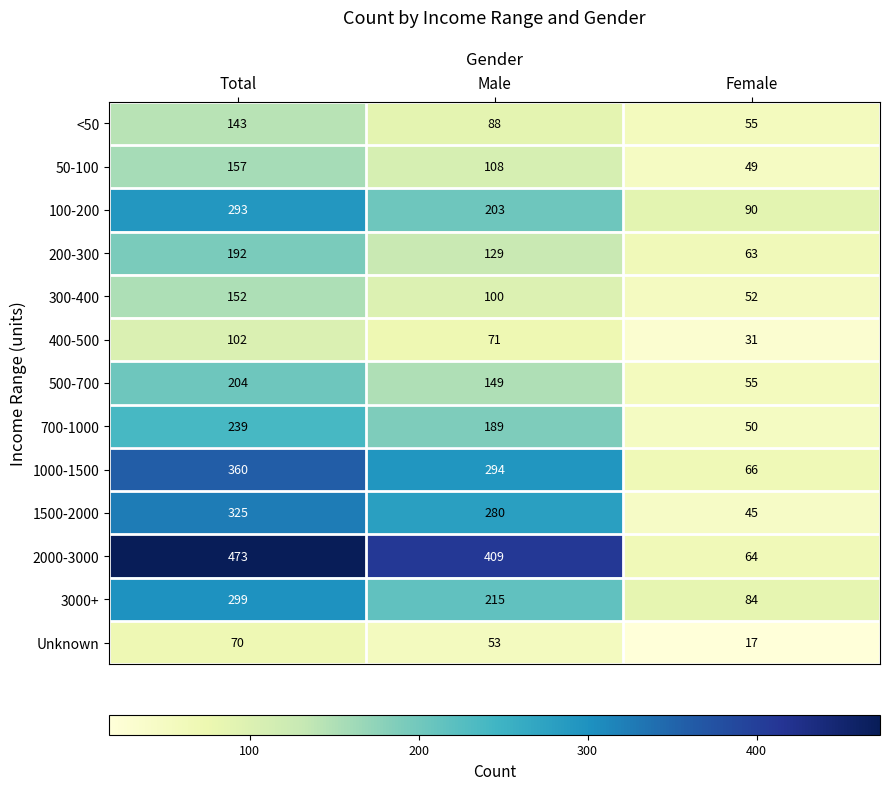

At which category is the sum across all series the highest?

Total